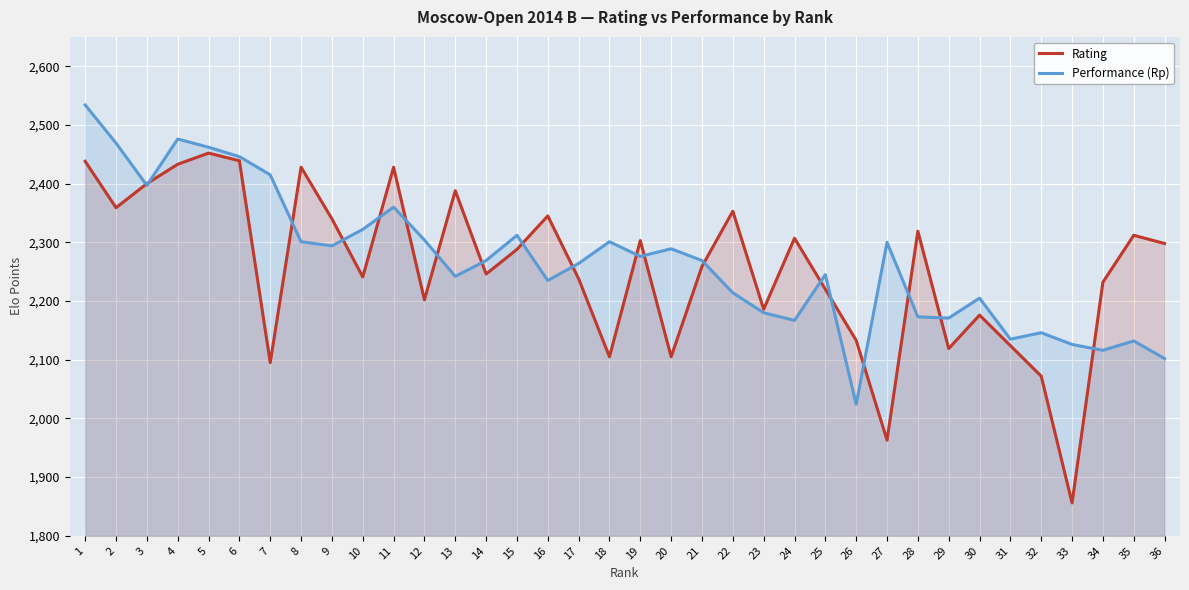

How many interior local valleys does the Rating series have?

11